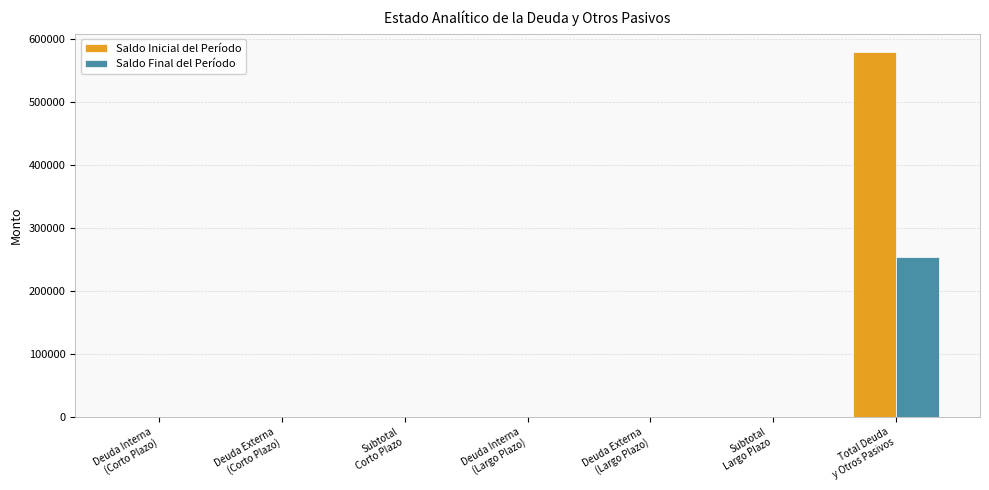

Are the bars horizontal?

No